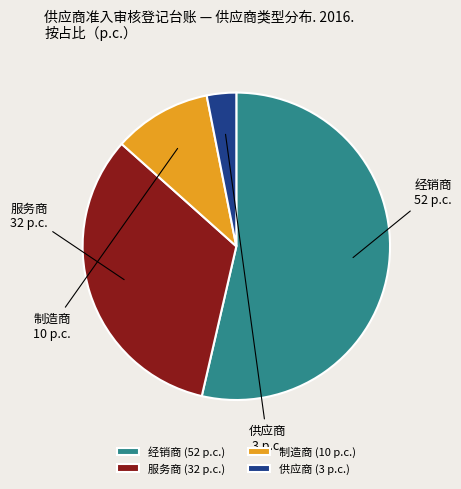

Which slice is the largest?

经销商